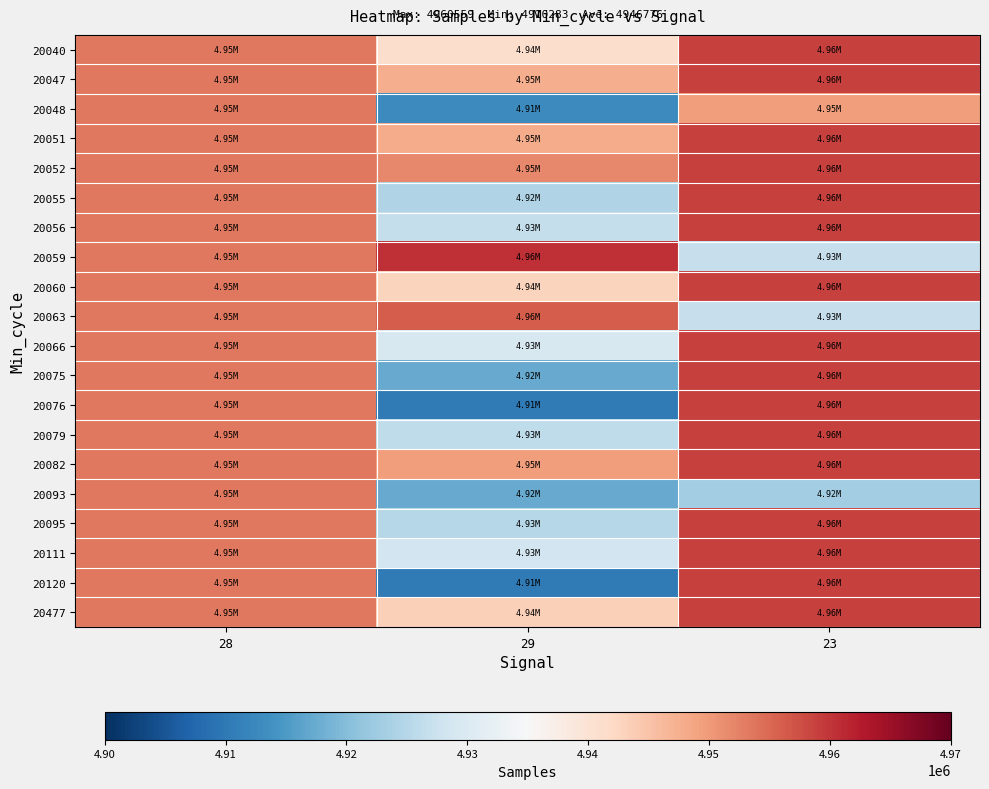

What is the smallest value displayed?

4910283